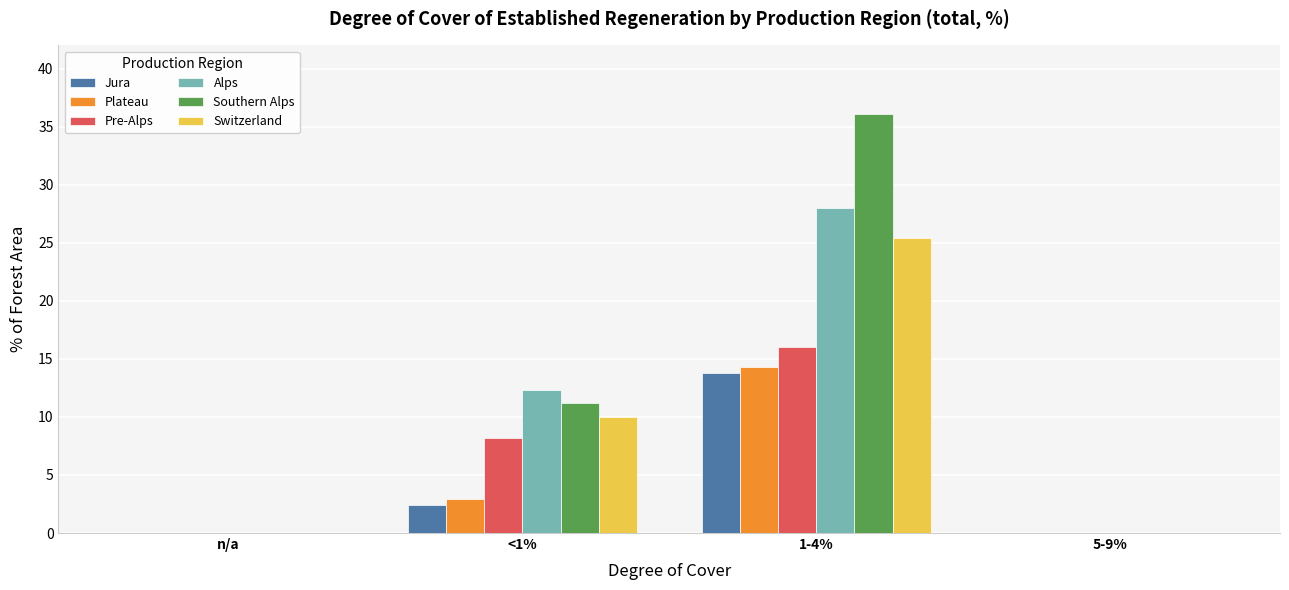

Between 1-4% and 5-9%, which series saw the biggest shift?

Southern Alps